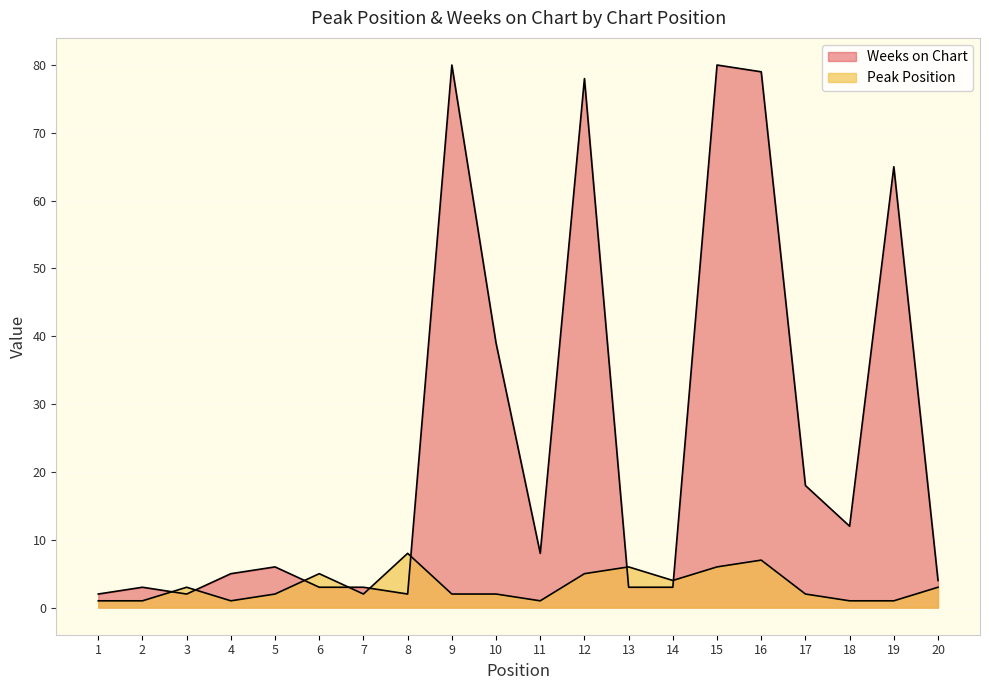

Is it true that Peak Position equals 7 at 6?

False